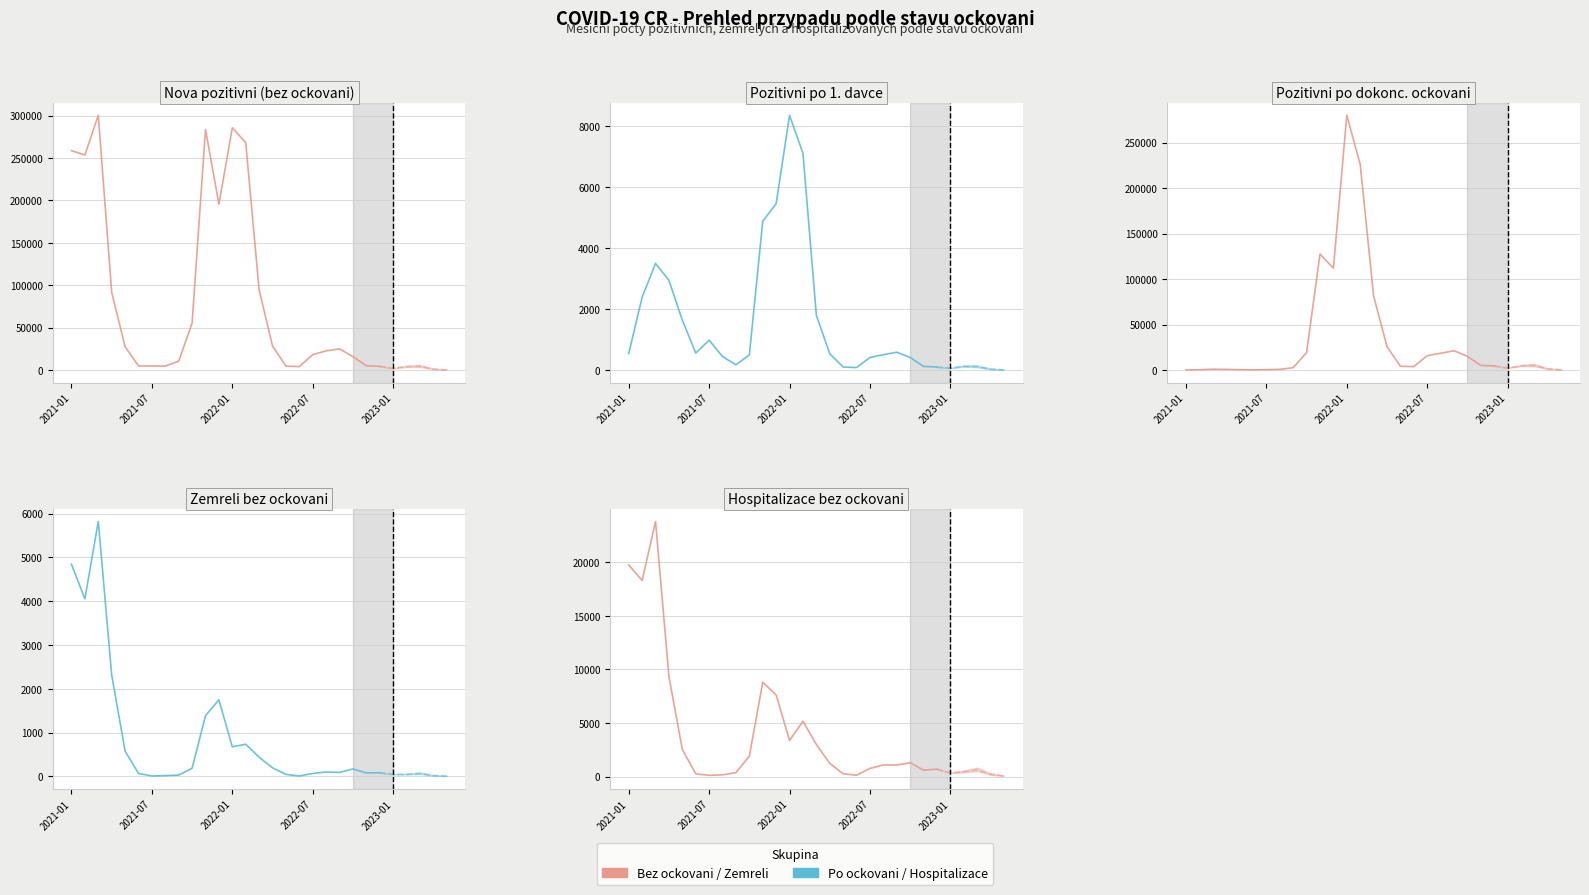

Does the chart display data point markers on the line(s)?

No